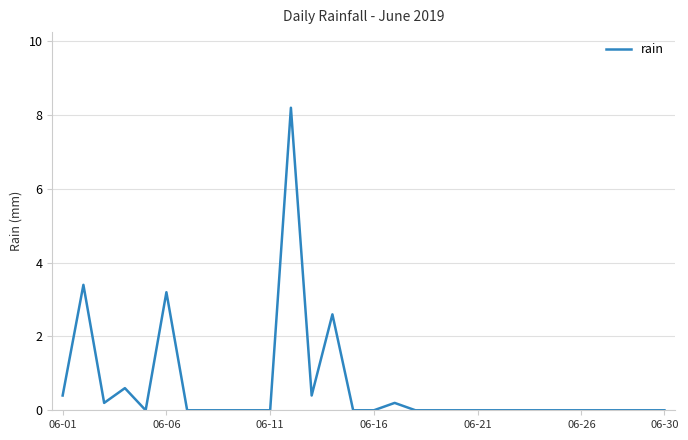

What is the greatest value displayed?

8.2